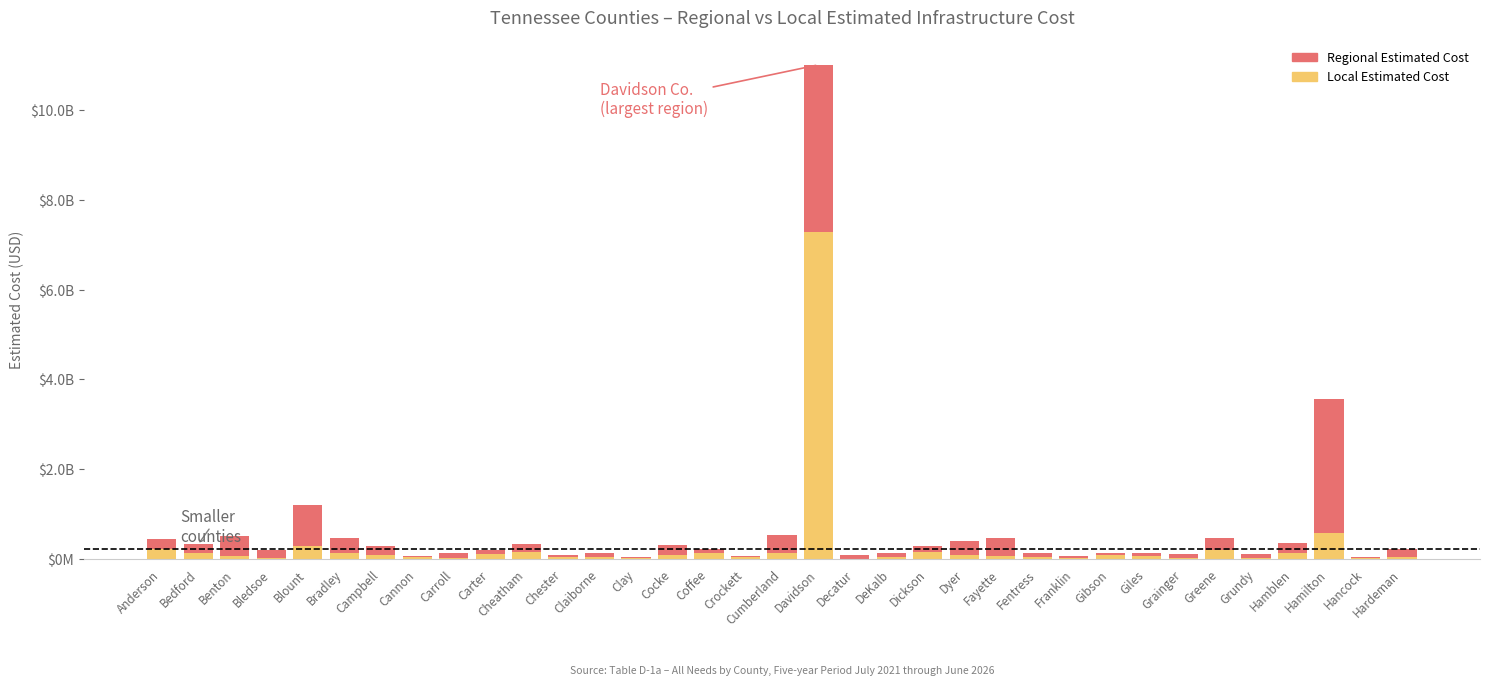

Are the bars grouped side by side (vs. stacked)?

No